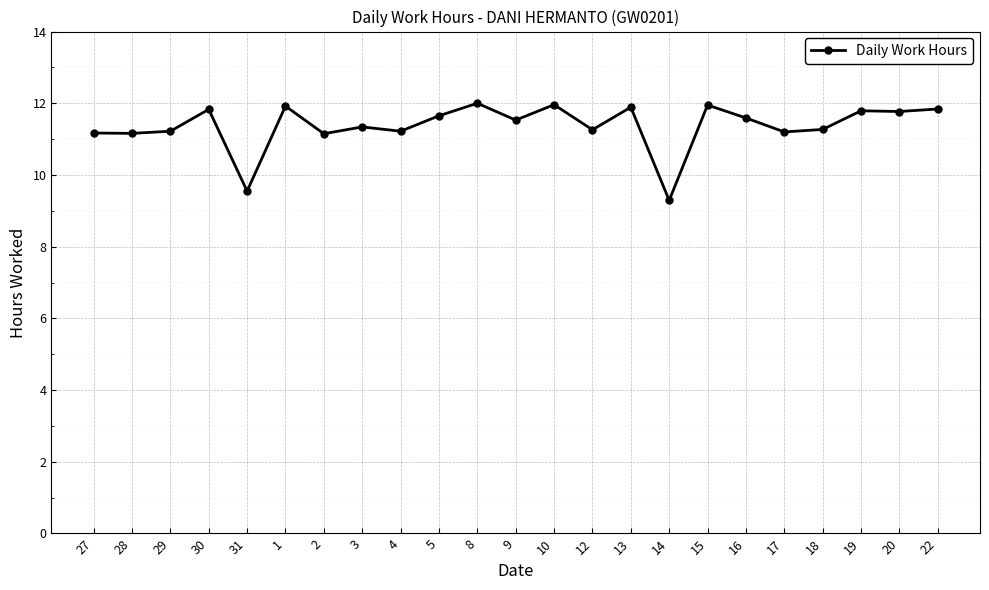

Where does the data first go above 11?

27